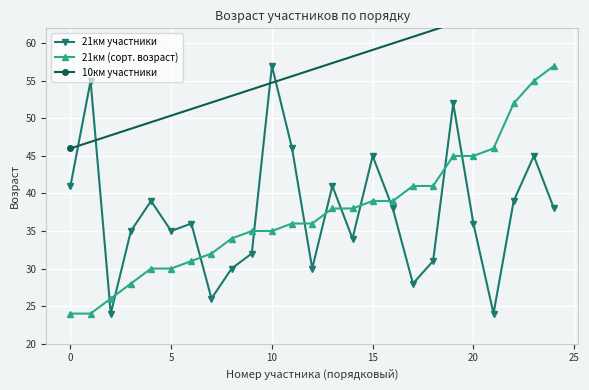

True or false: 21км участники has more than 2 points higher than both neighbors.

True